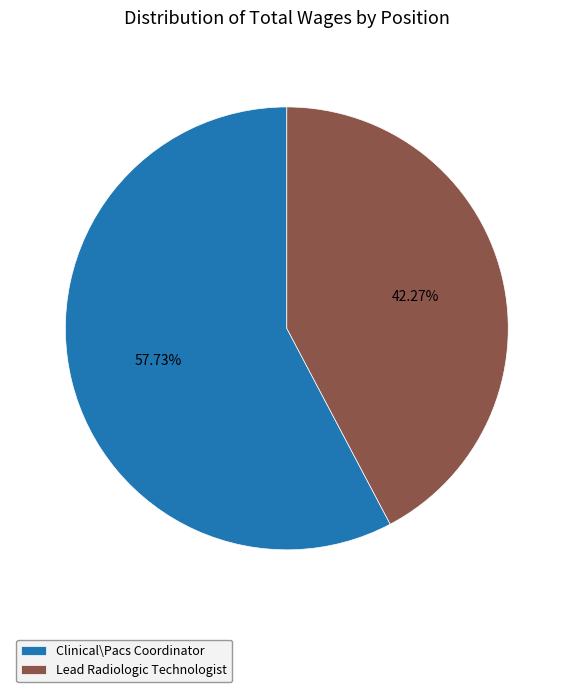

Which category accounts for the majority?

Clinical\Pacs Coordinator